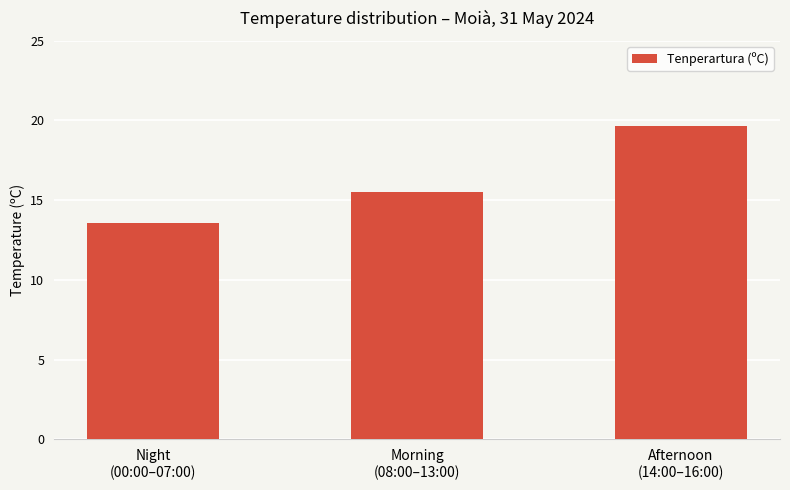

Reading right to left, transcribe all the data shown in this chart.

19.7	15.5	13.6